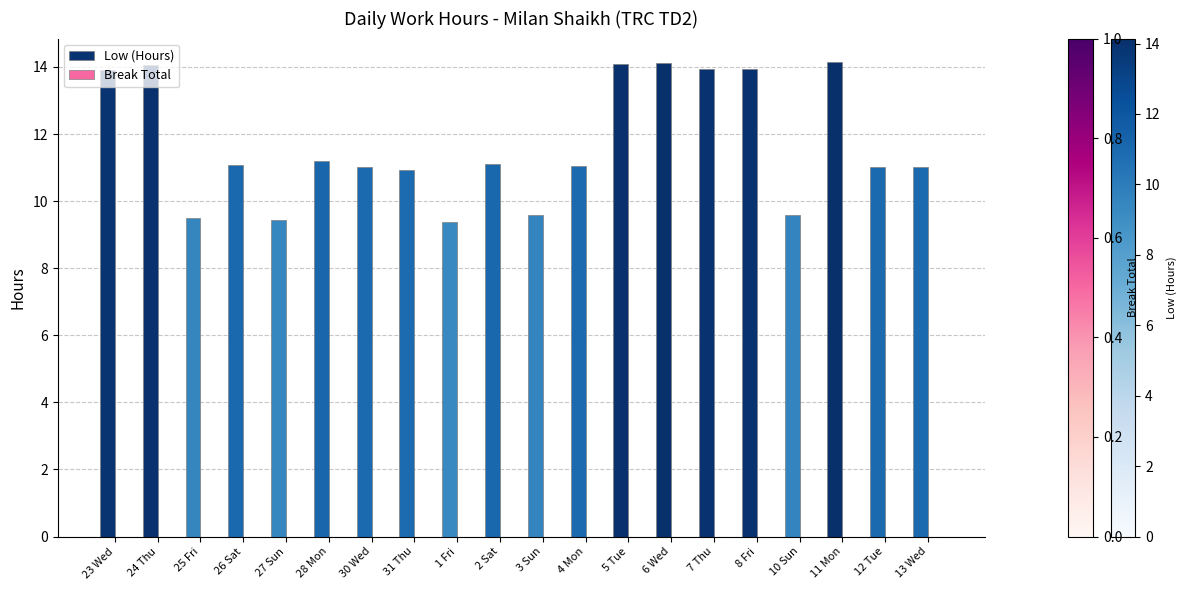

What is the label of the 12th bar from the right?

1 Fri